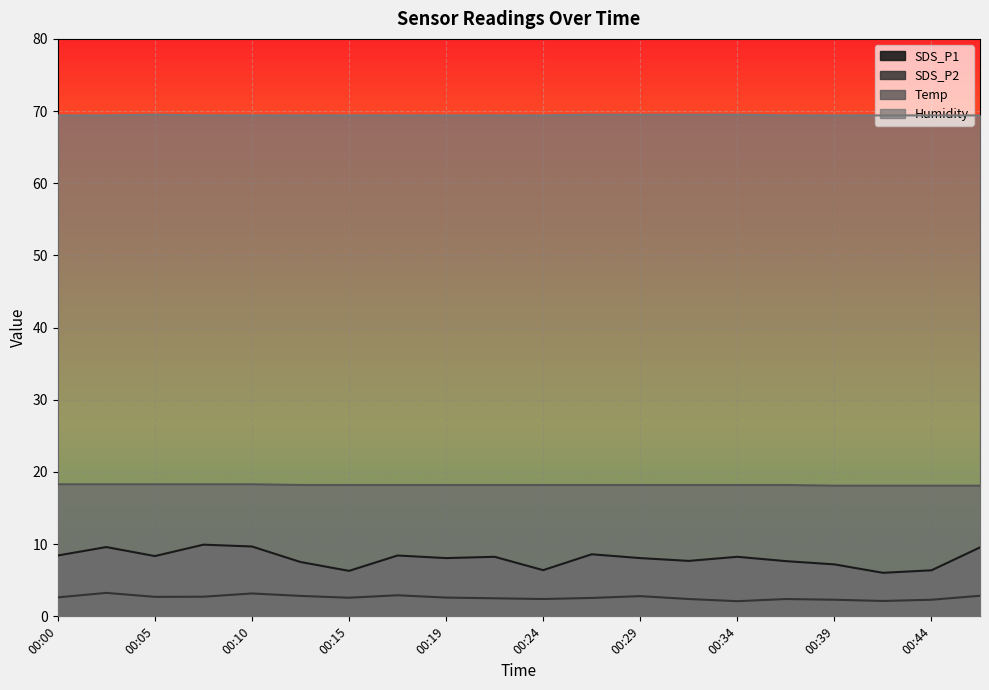

Count the number of categories in the chart.

20